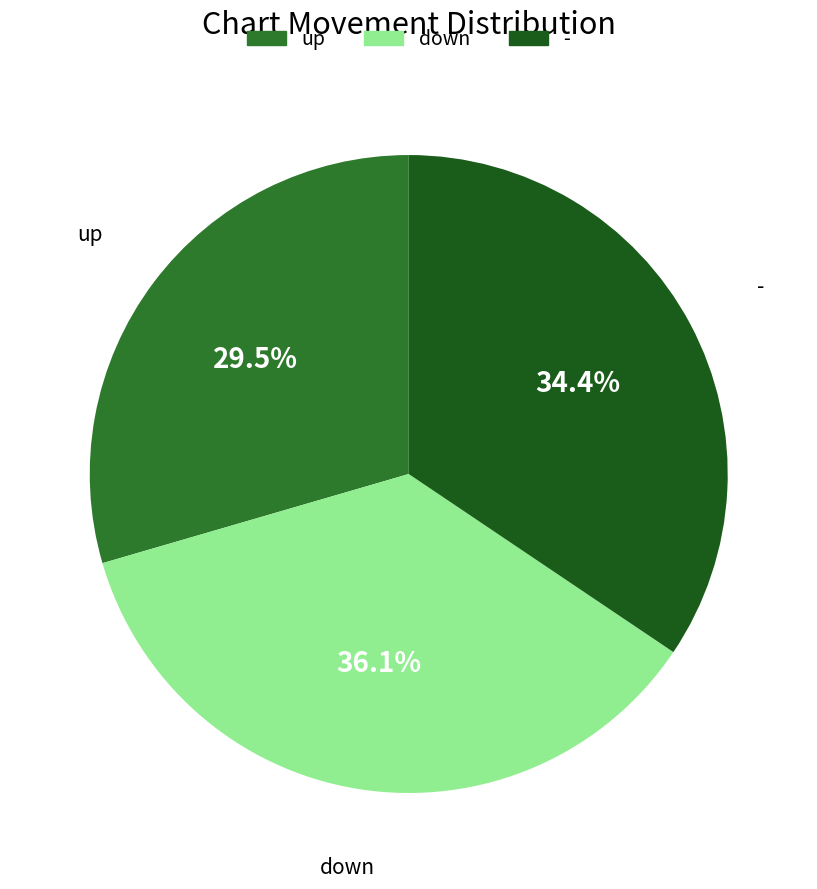

What is the ratio of the value at up to the value at down?

0.8